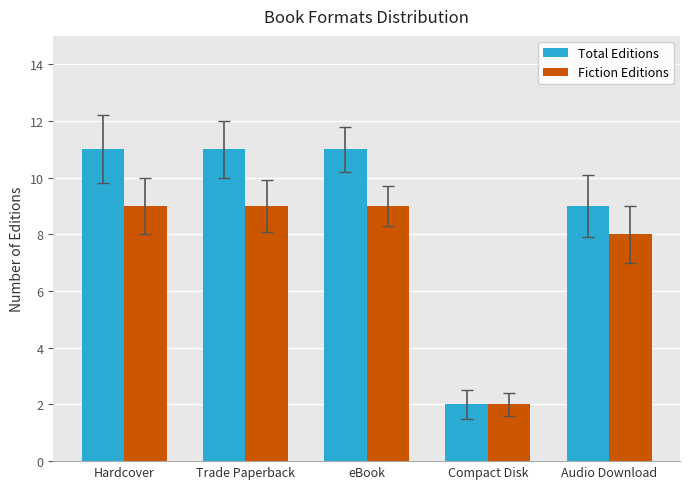

Which series has the largest total across all categories?

Total Editions